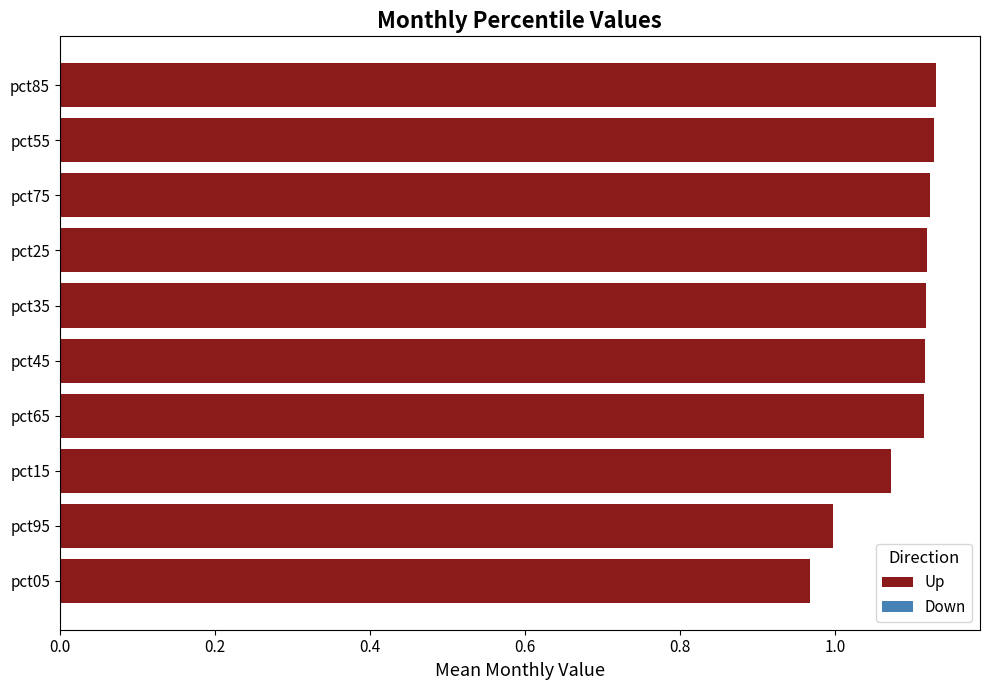

What is the label of the 3rd bar from the bottom?

pct15